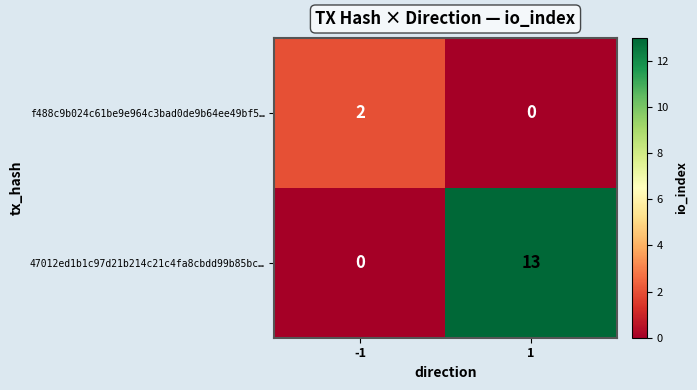

Which series changed the most between -1 and 1?

47012ed1b1c97d21b214c21c4fa8cbdd99b85bc…